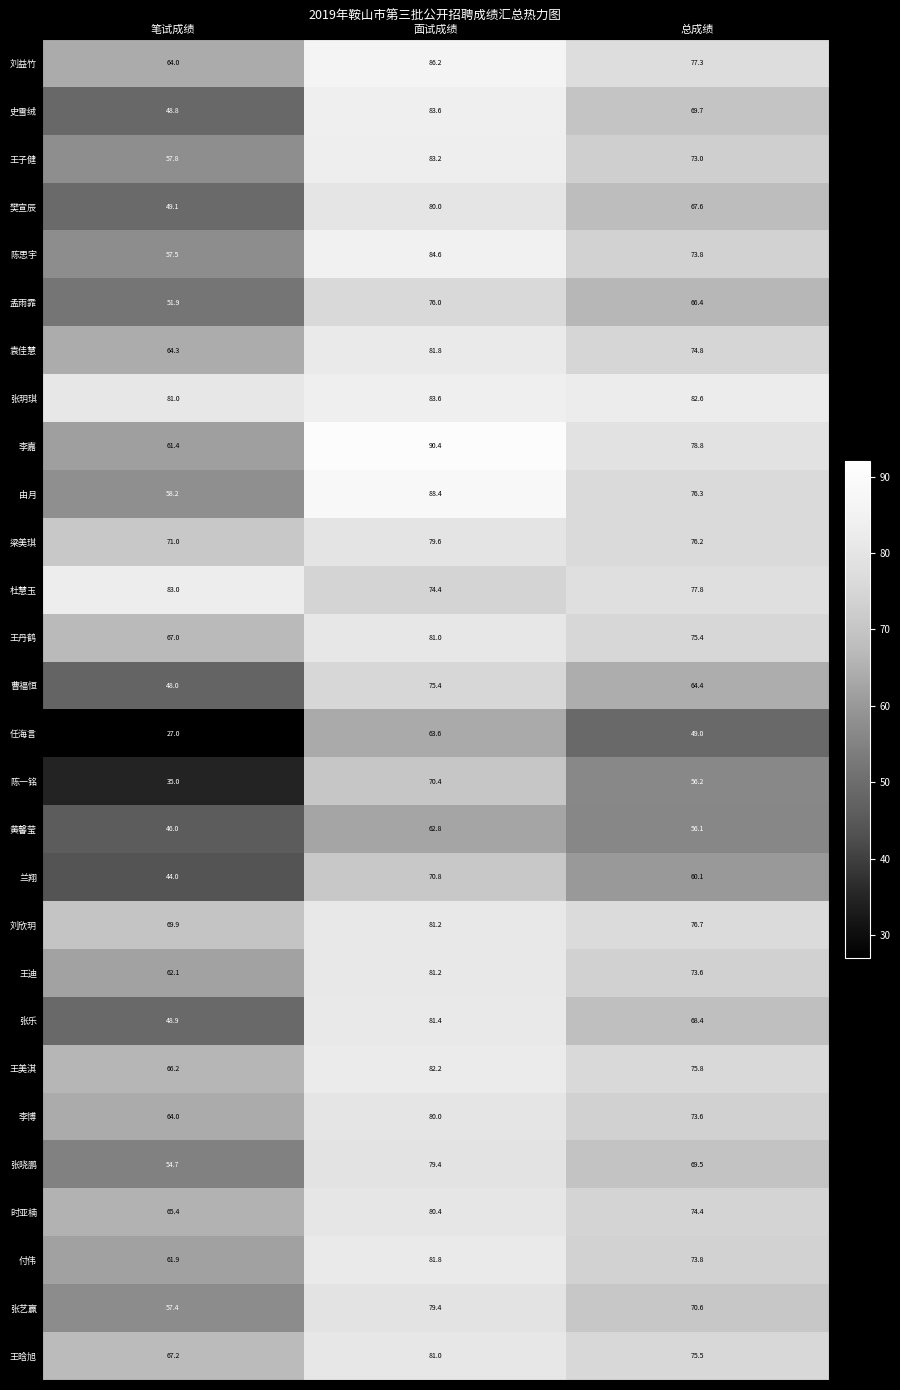

How many values in the 任海言 series are below 49?

1